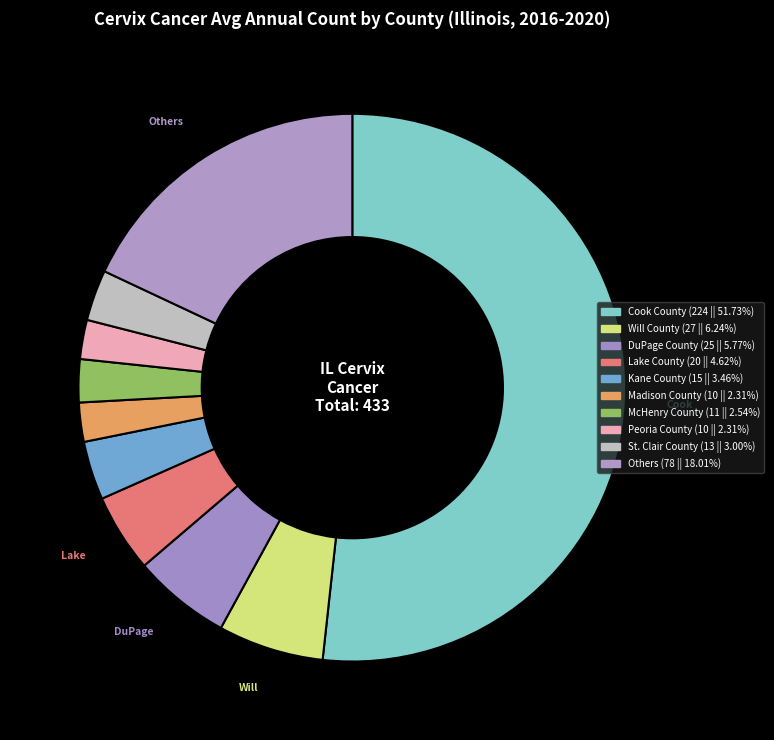

How many segments does this pie chart have?

10